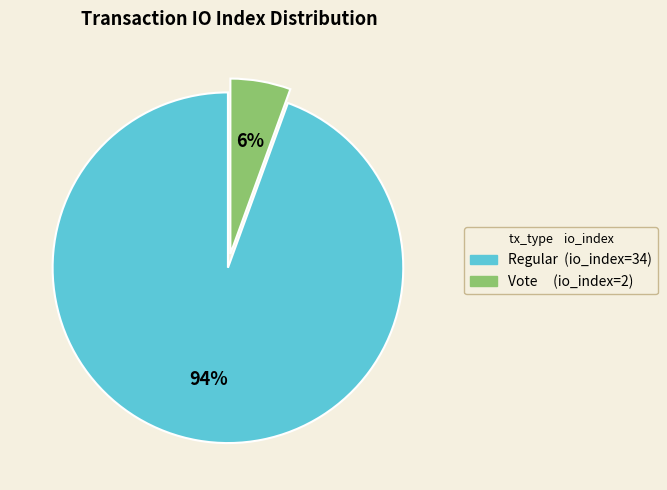

How many slices are in this pie chart?

2